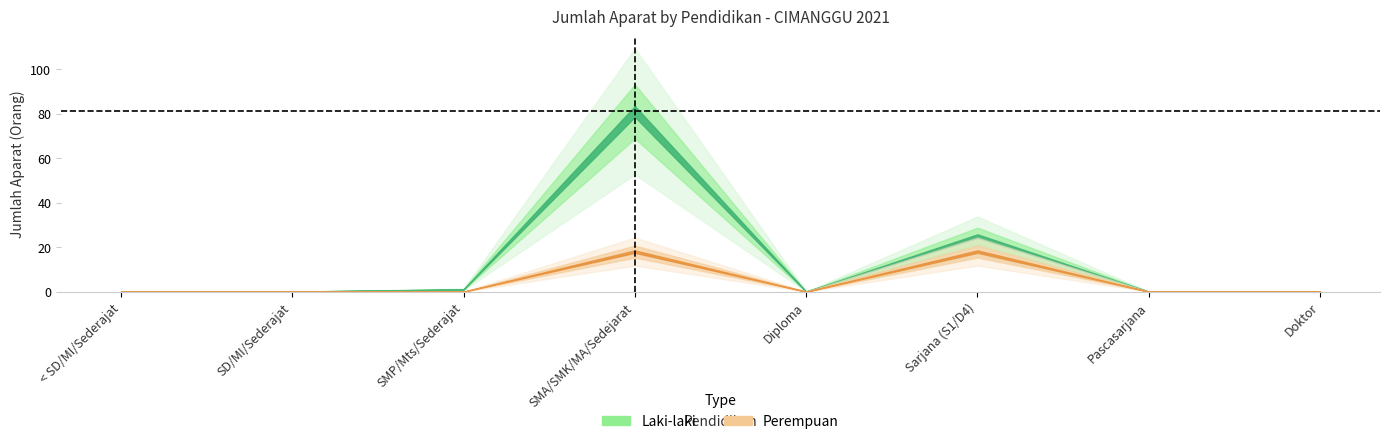

Between SD/MI/Sederajat and Doktor, which series saw the biggest shift?

Laki-laki